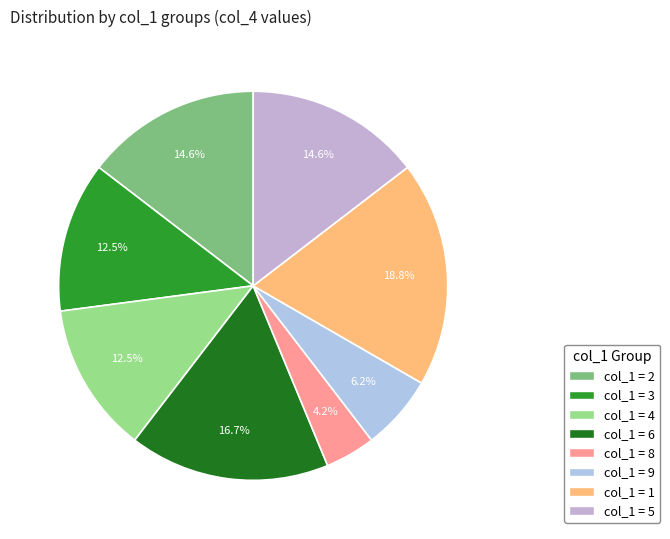

What is the smallest slice in the pie chart?

col_1=8